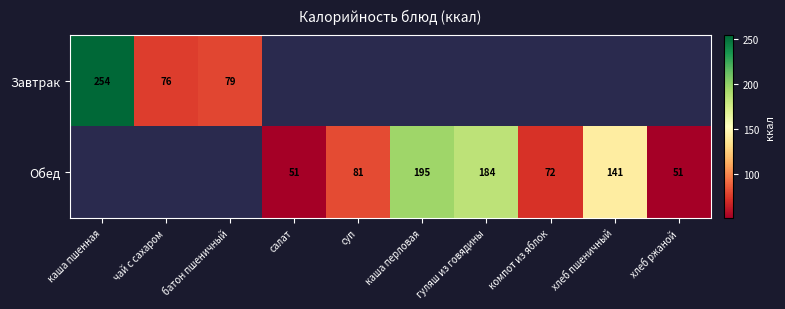

Is the value of Завтрак at батон пшеничный greater than the value of Обед at компот из яблок?

Yes